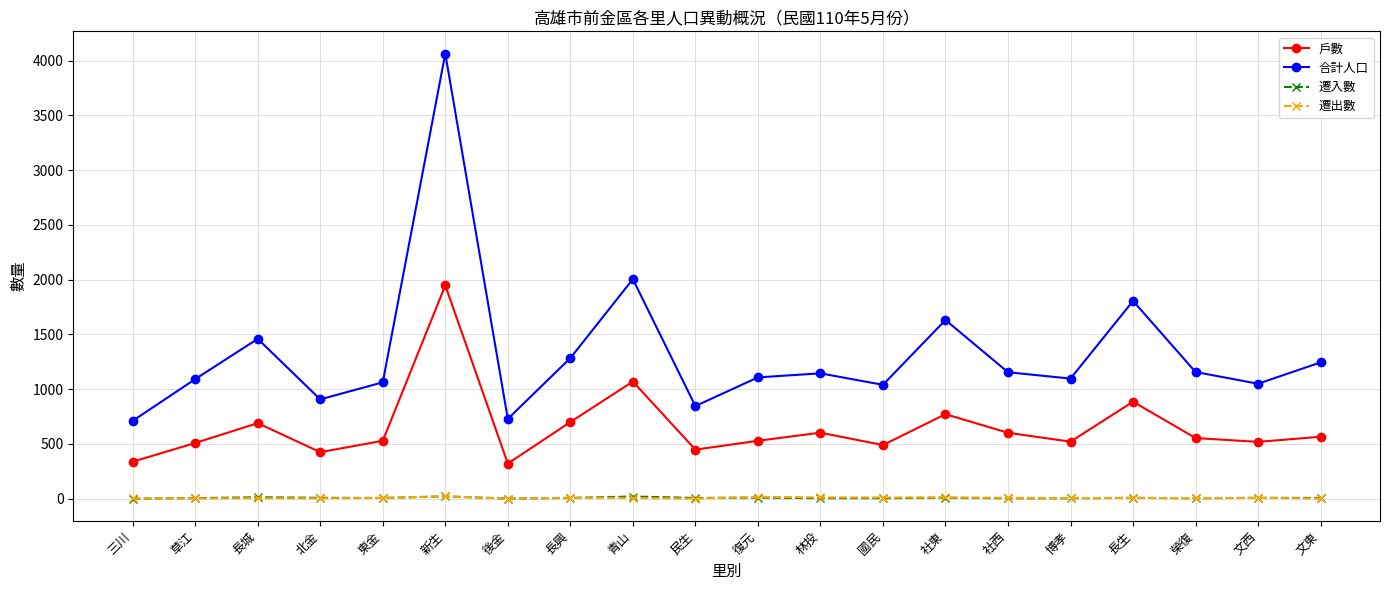

Count the number of data series in this chart.

4